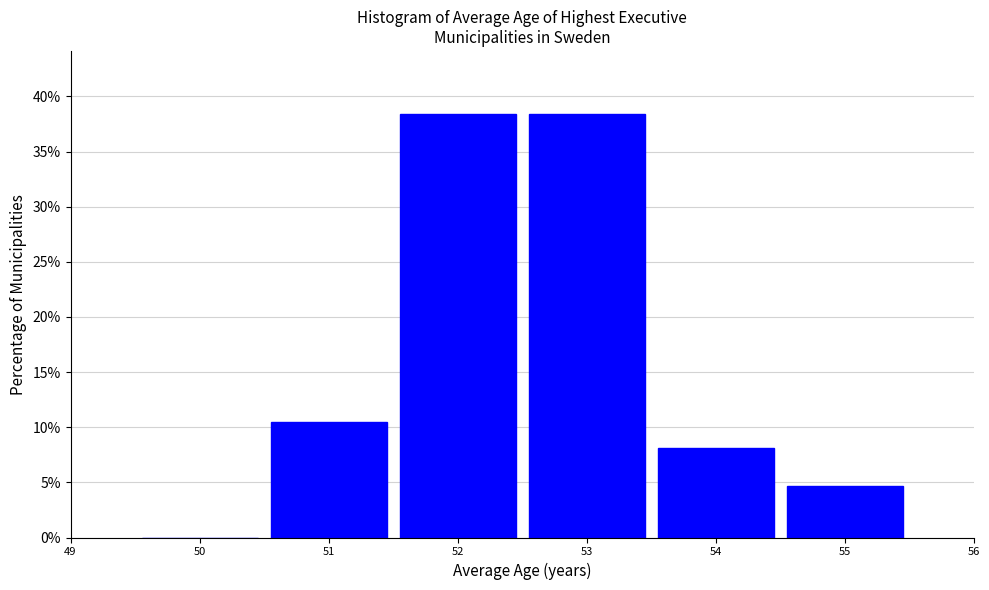

Reading left to right, transcribe this chart: for each bar, give the range it covers on the x-axis and its height. The values are not printed on the chart, so give them approximately, as read against the axis.

49.5 to 50.5: 0
50.5 to 51.5: 10.5
51.5 to 52.5: 38.5
52.5 to 53.5: 38.5
53.5 to 54.5: 8.0
54.5 to 55.5: 4.5